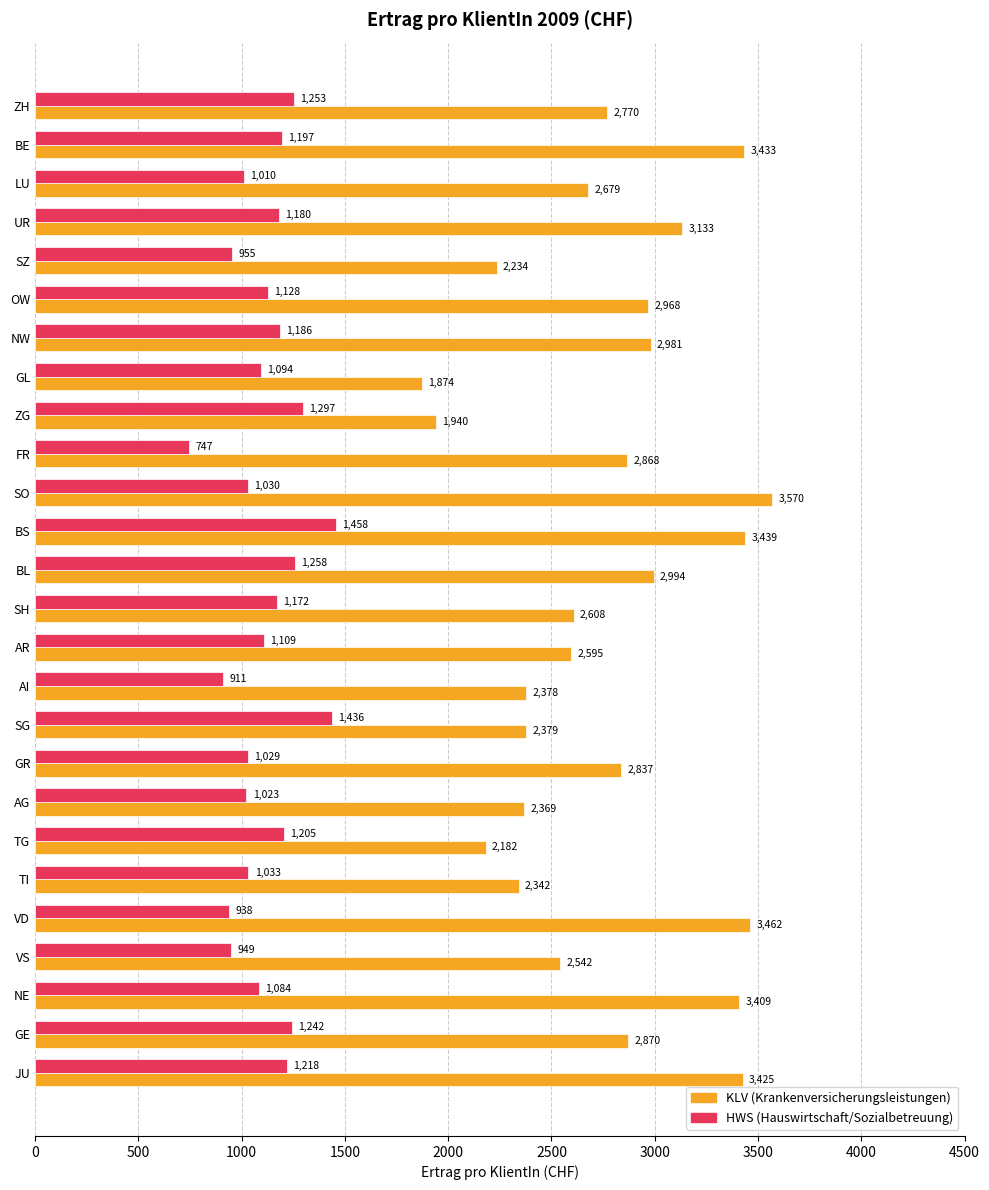

Which label corresponds to the largest value in the chart?

SO